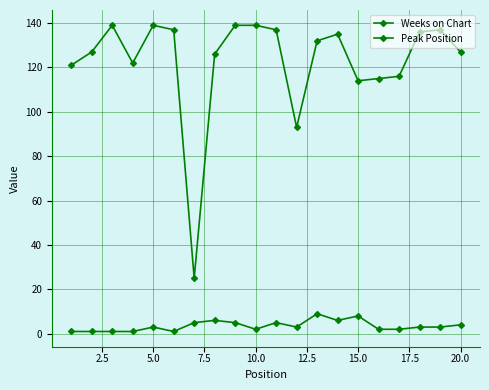

What is the average value of the Peak Position series?

4